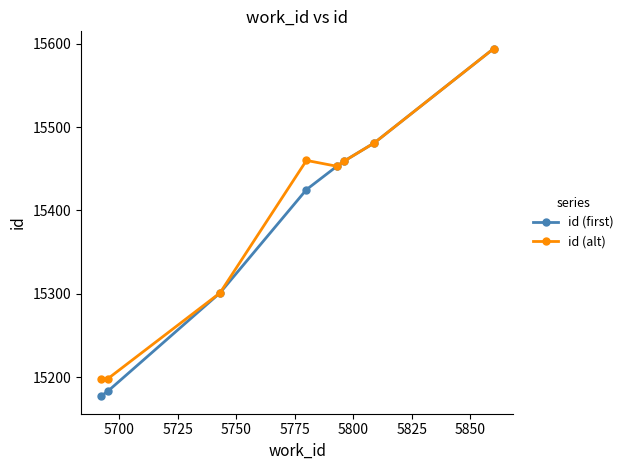

At how many categories does at least one series exceed 15408?

5